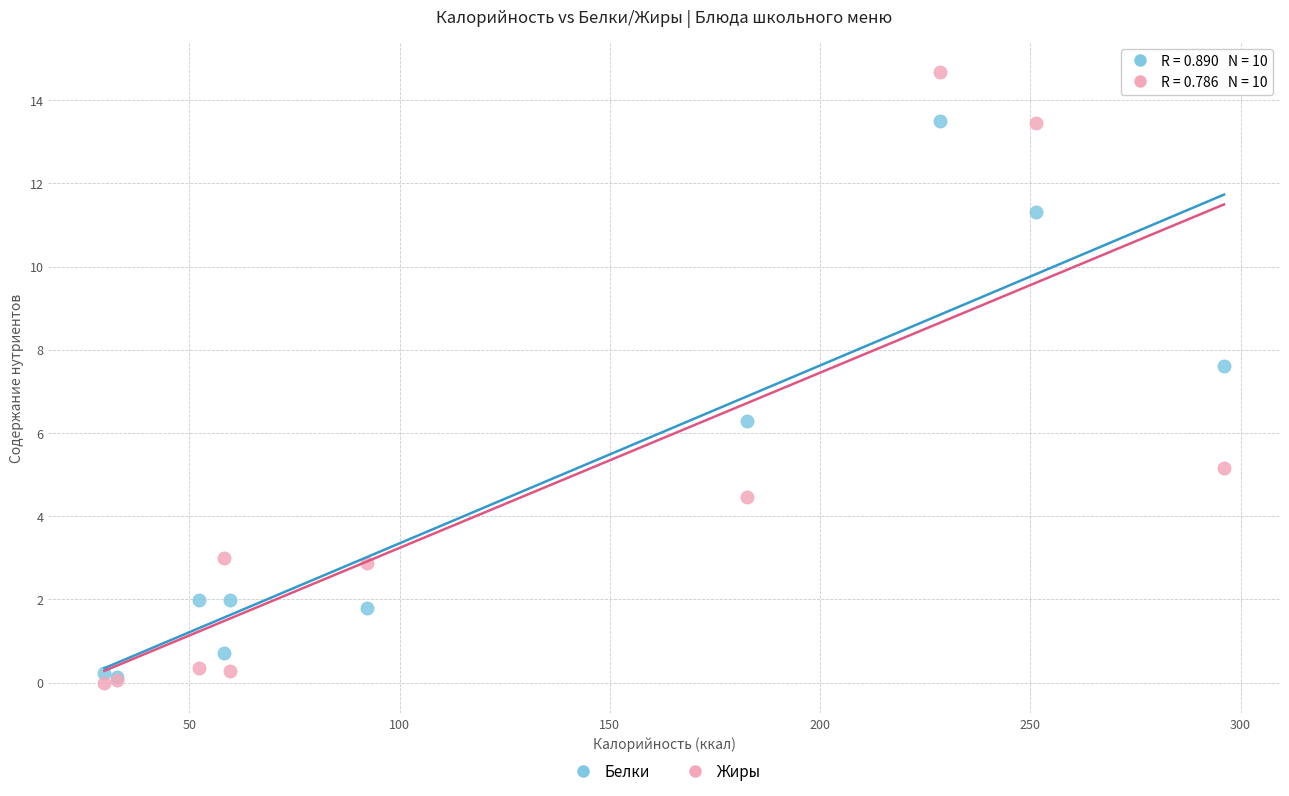

Which series contains the highest Y value?

Жиры